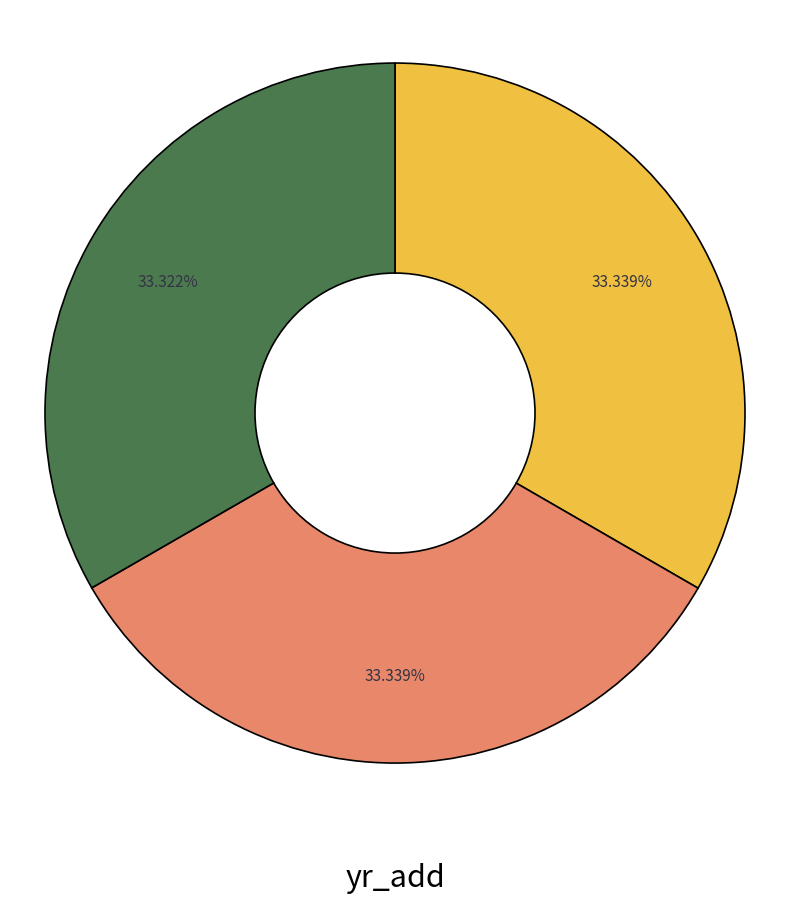

Is there a majority slice in this chart?

No